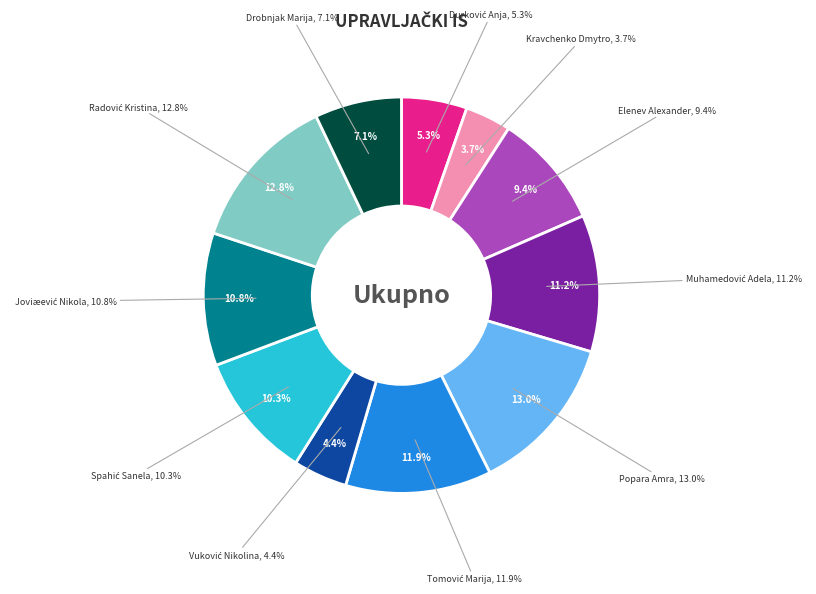

Does Kravchenko Dmytro account for over 50% of the chart?

No